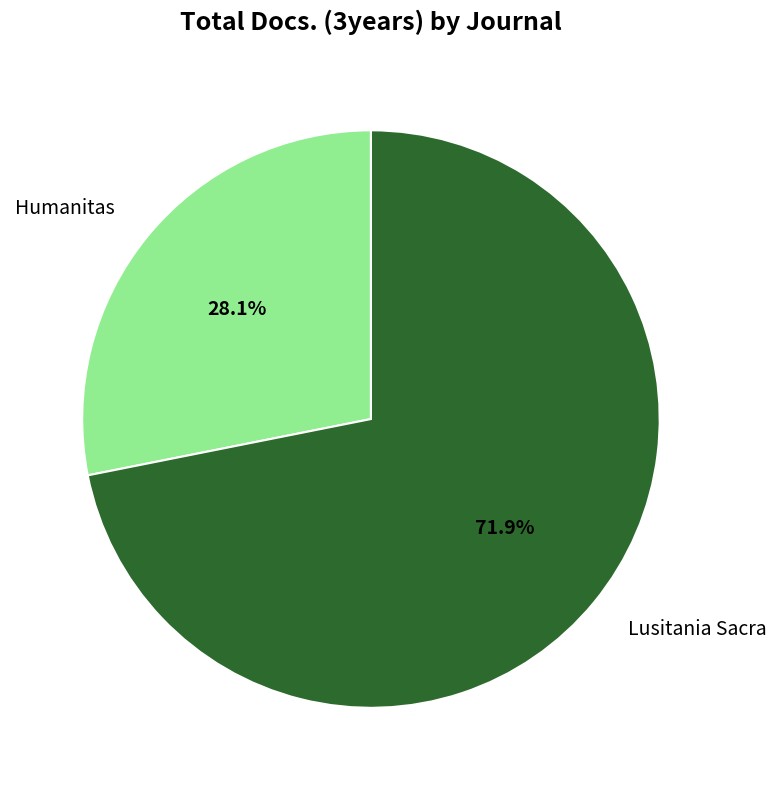

Is there a majority slice in this chart?

Yes